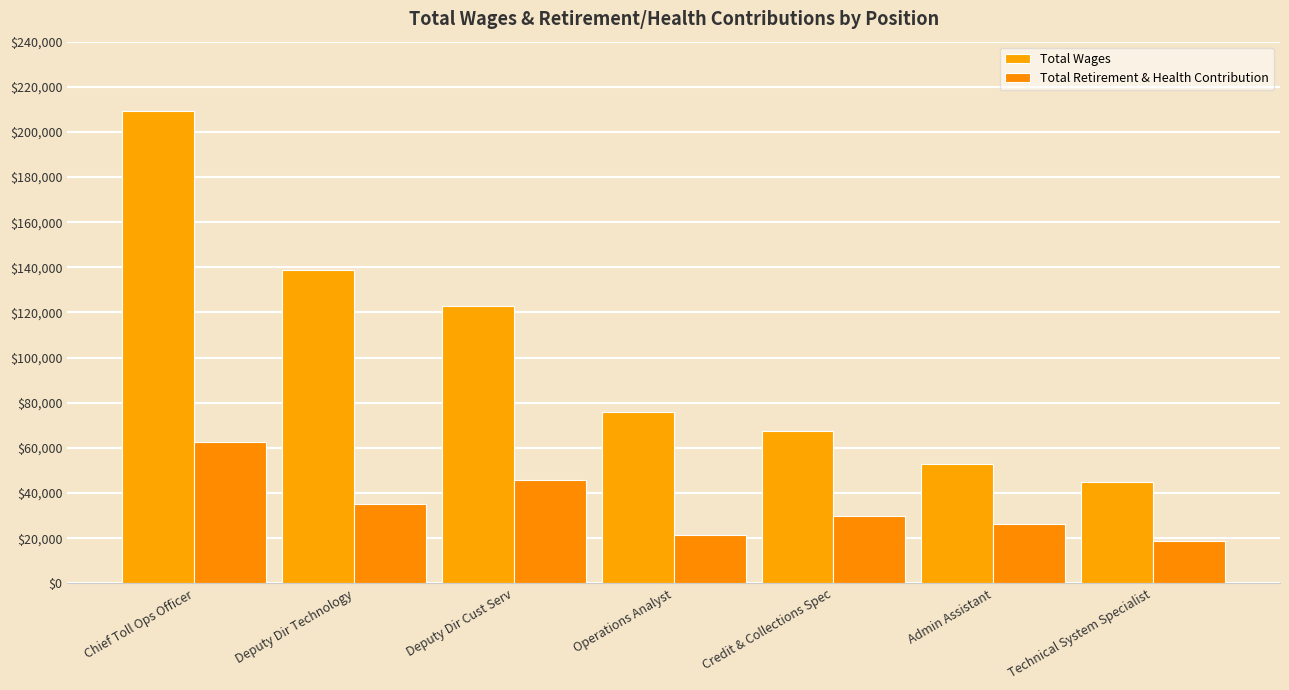

Which label corresponds to the largest value in the chart?

Chief Toll Ops Officer